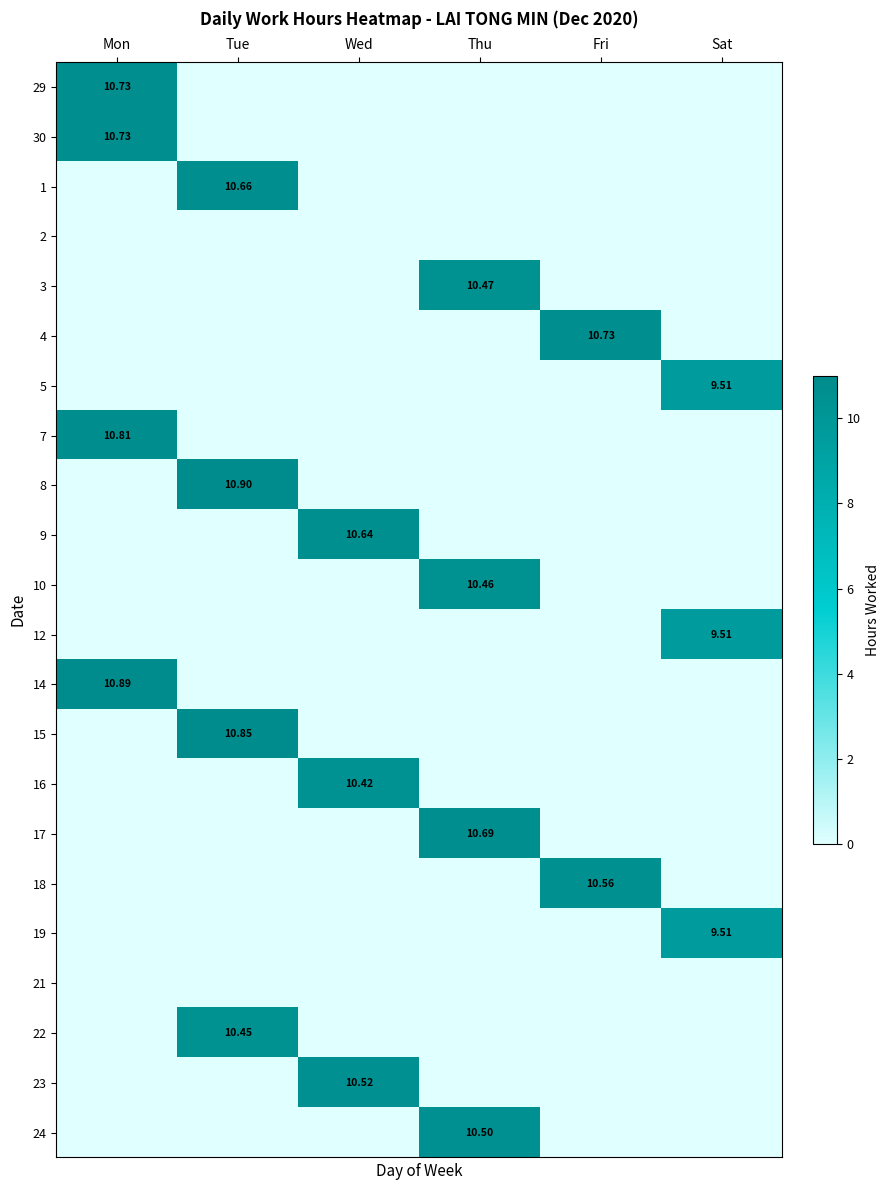

Which category has the lowest value across all series?

Sat